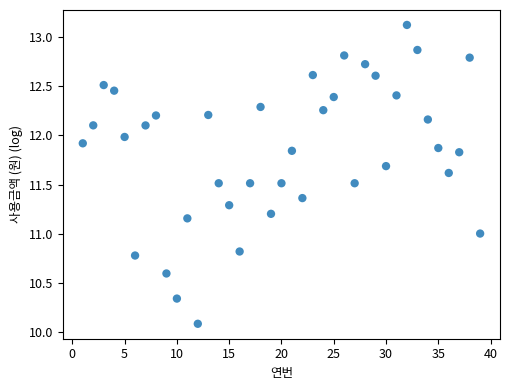

What is the range of X values (max minus min)?

38.0